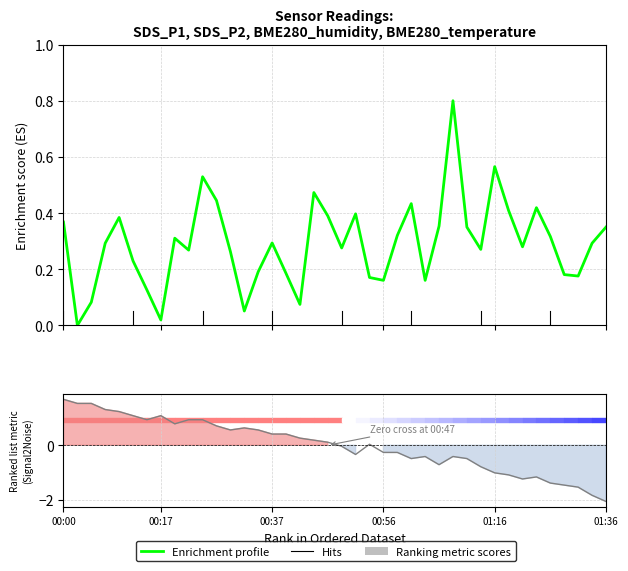

How many interior local peaks does the Ranking metric scores series have?

6